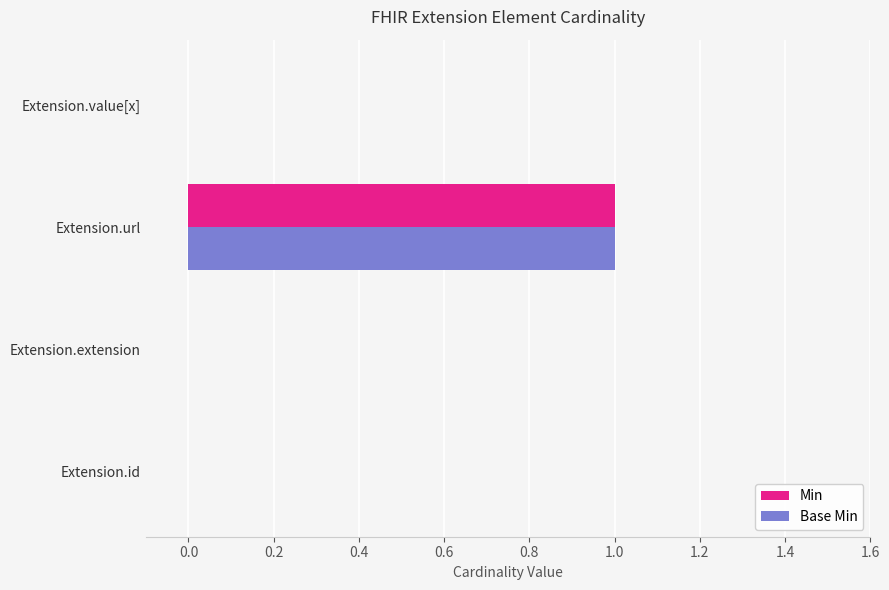

Which label corresponds to the largest value in the chart?

Extension.url